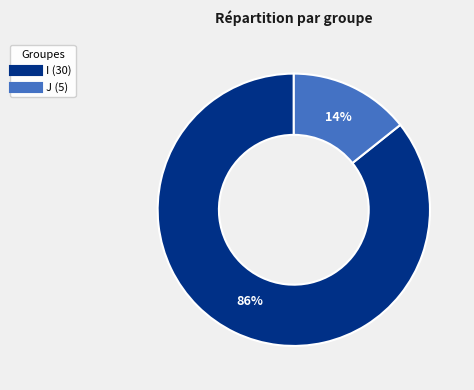

How many slices are in this pie chart?

2